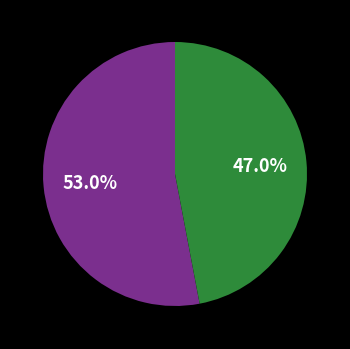

Is there a majority slice in this chart?

Yes